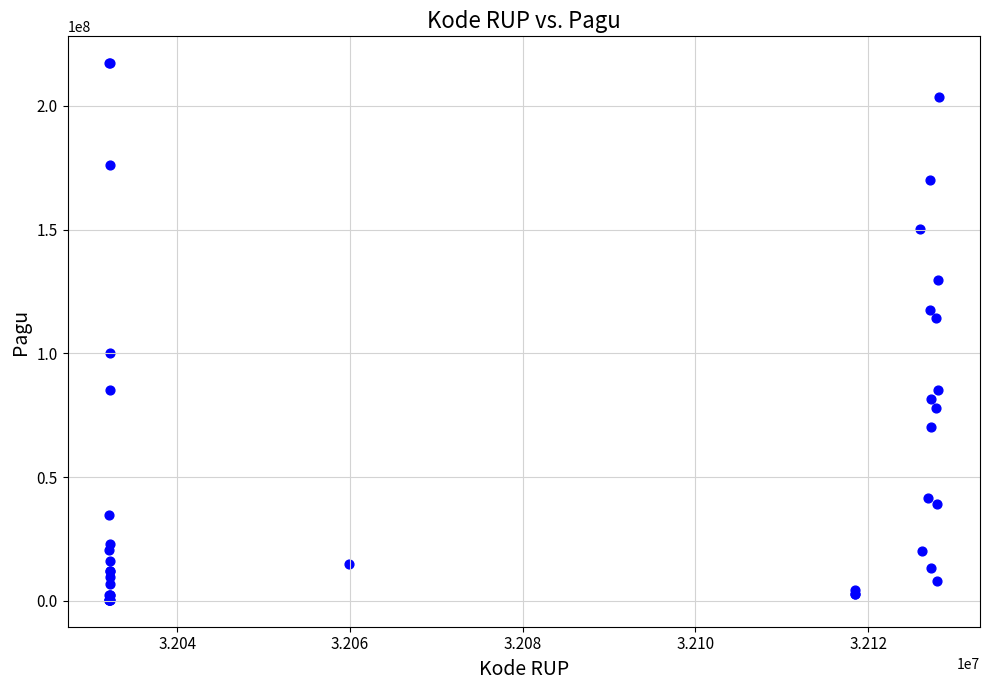

What Y value in the scatter plot is closest to 108830000?

114296000